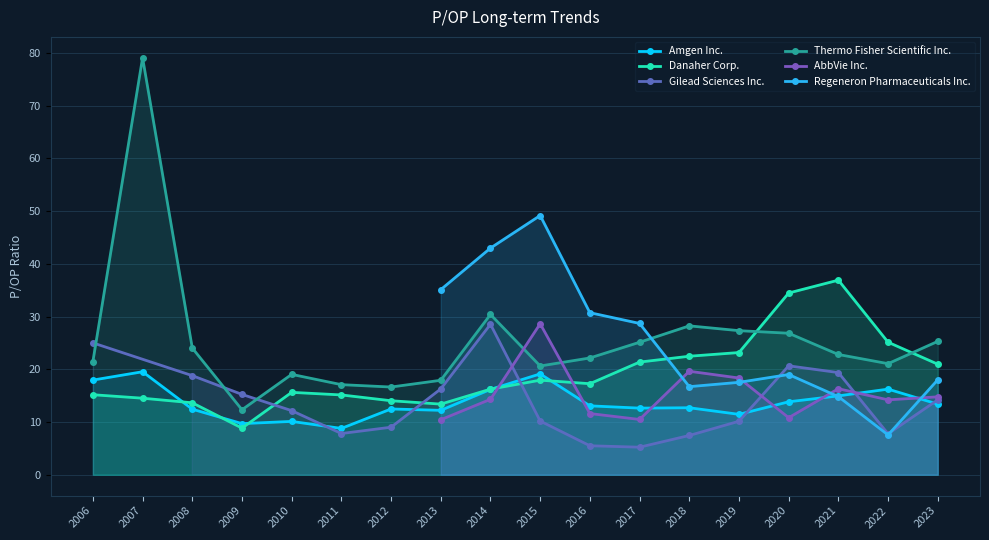

Is it true that Danaher Corp. equals 56.1 at 2020?

False